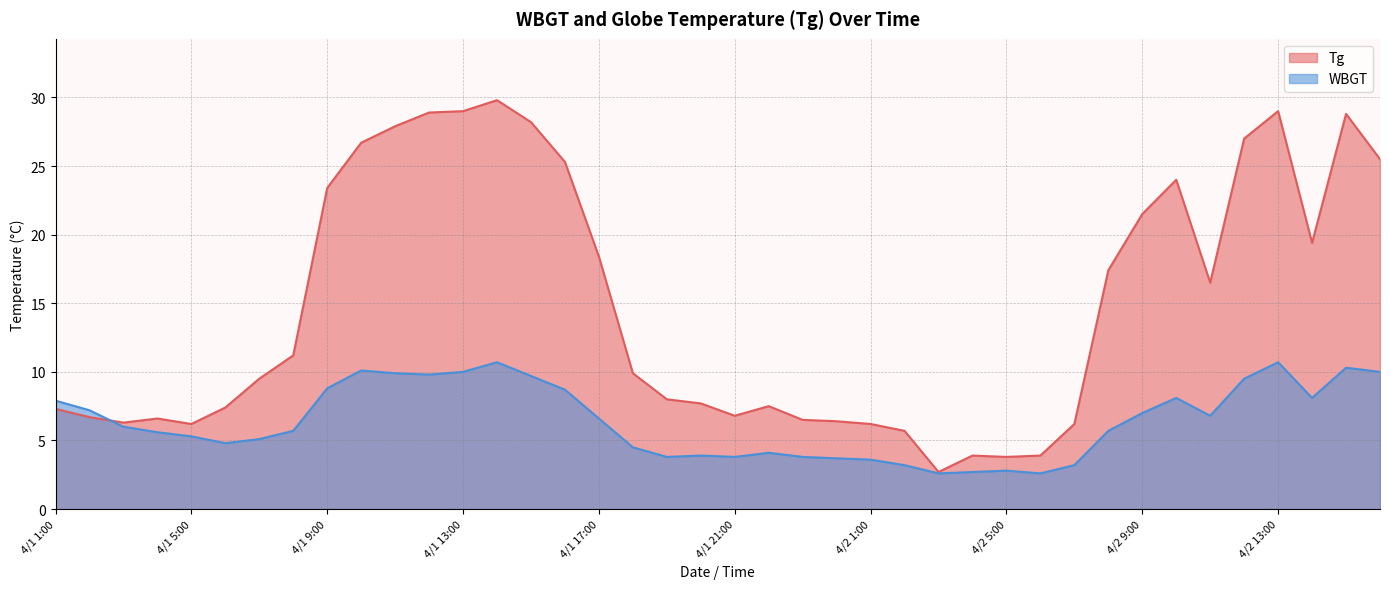

How many values in the WBGT series exceed 6?

19